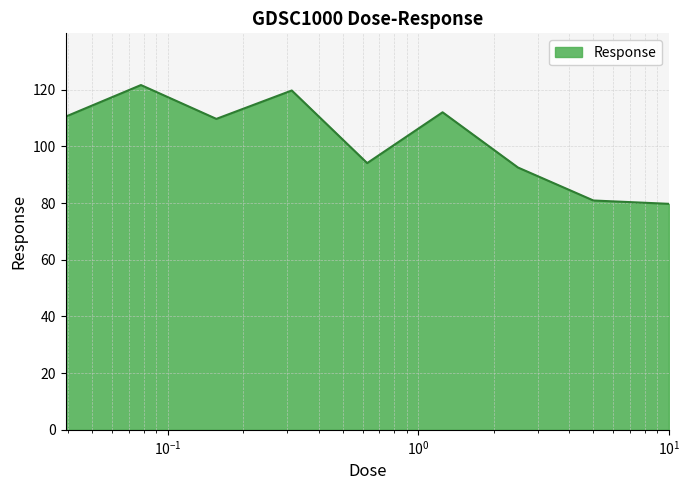

What is the minimum value shown in the chart?

79.7